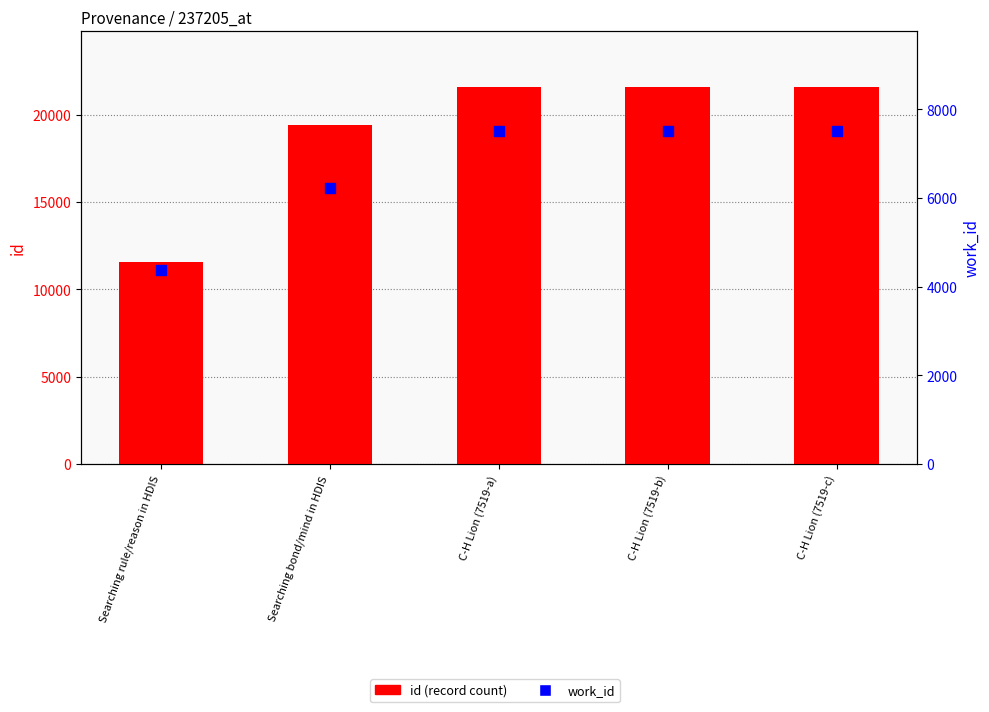

At how many categories does at least one series exceed 19631?

3